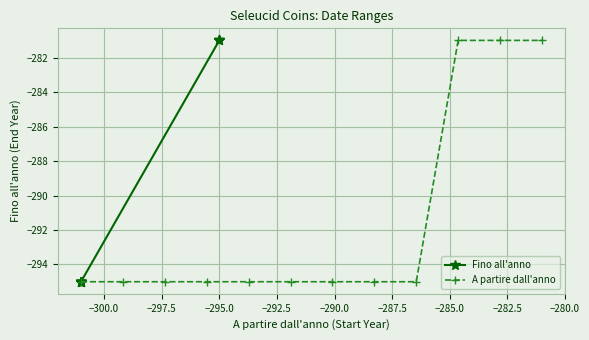

What is the maximum value for A partire dall'anno?

-281